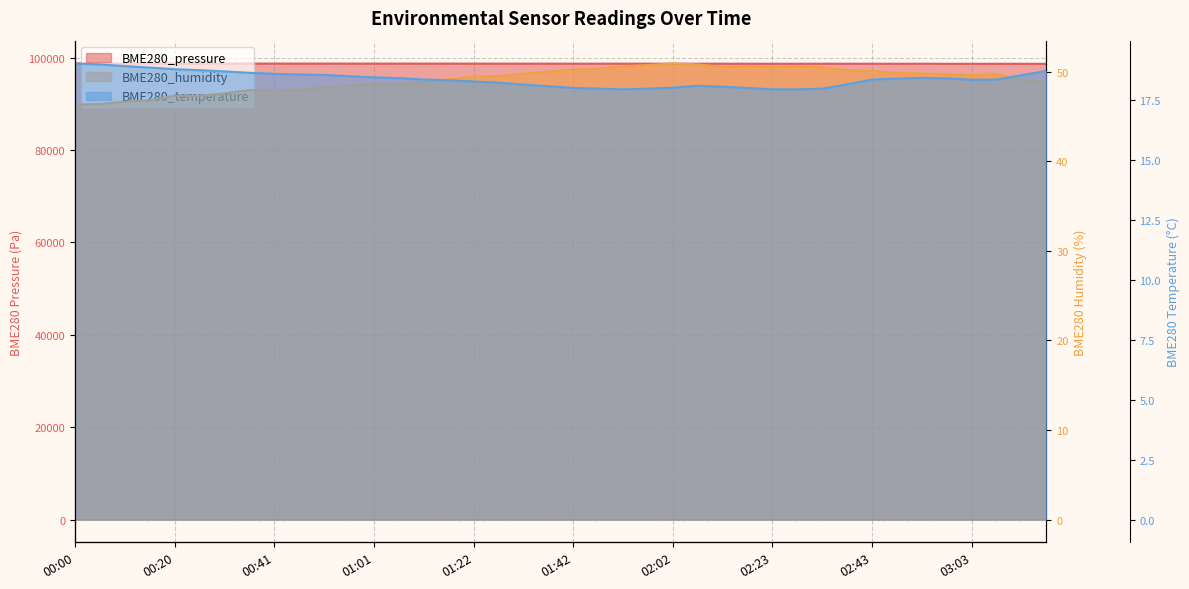

What is the difference between the second highest and second lowest values in the BME280_humidity series?

4.4